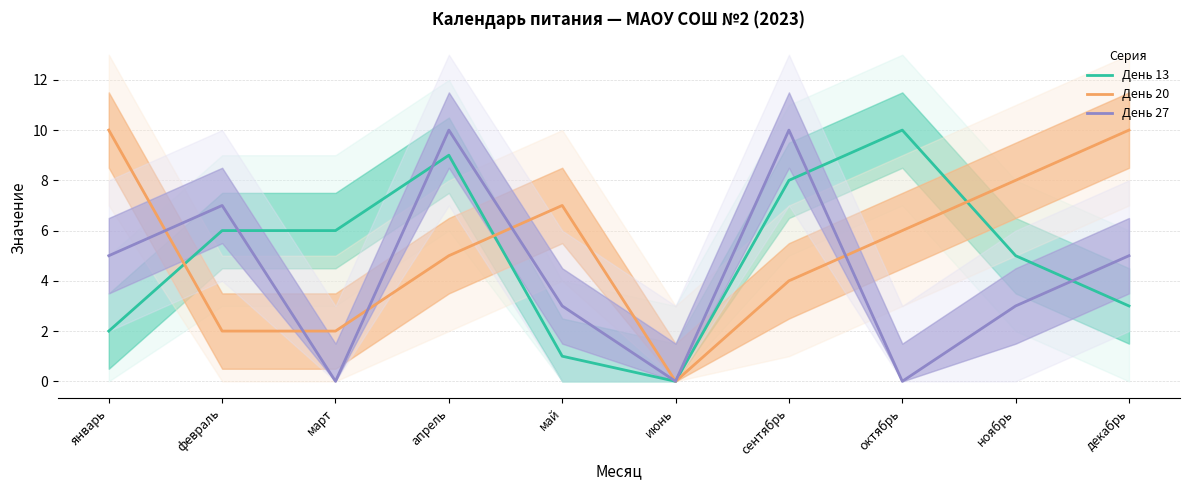

Rank the series at декабрь from lowest to highest value.

День 13, День 27, День 20